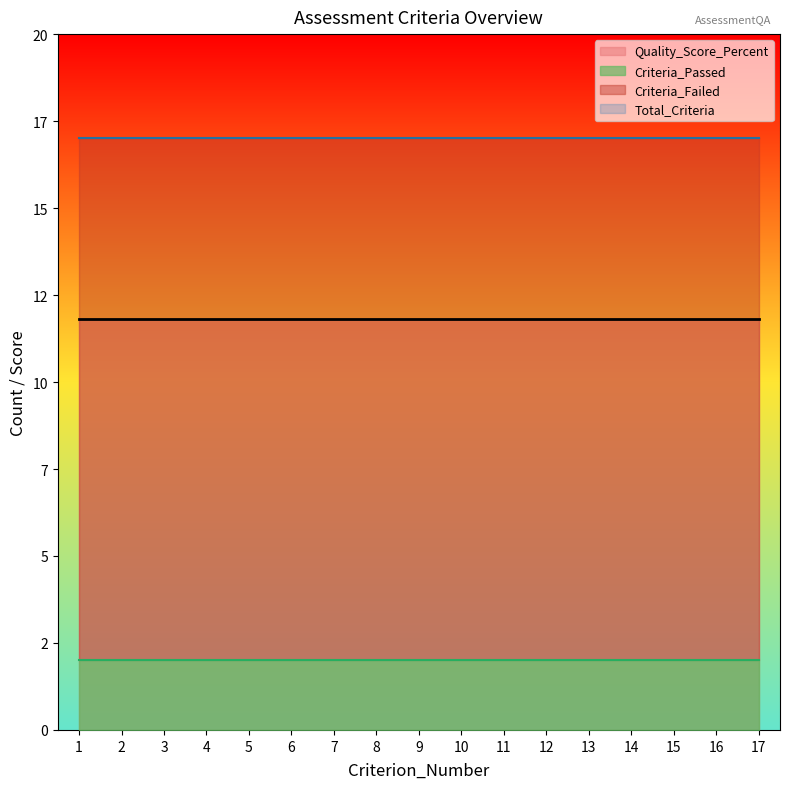

The Criteria_Failed series shows 6.6 at 1. True or false?

False